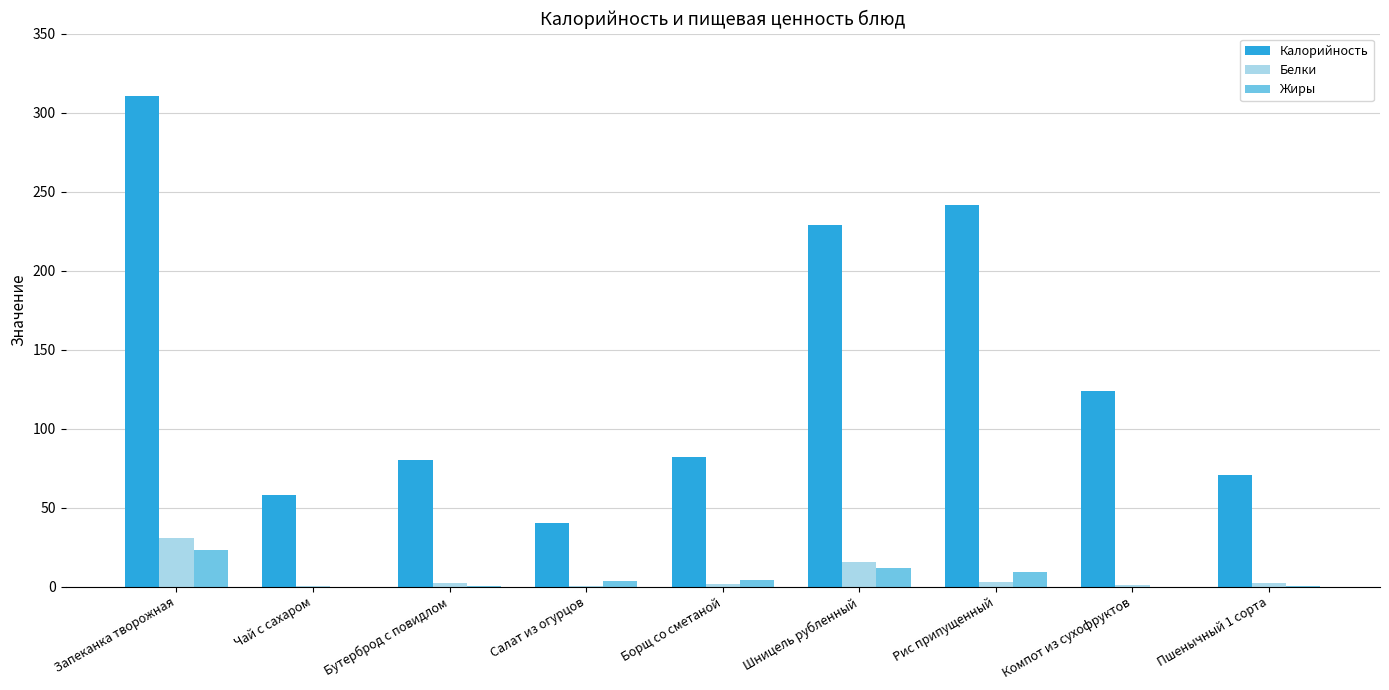

What is the maximum value for Белки?

30.9